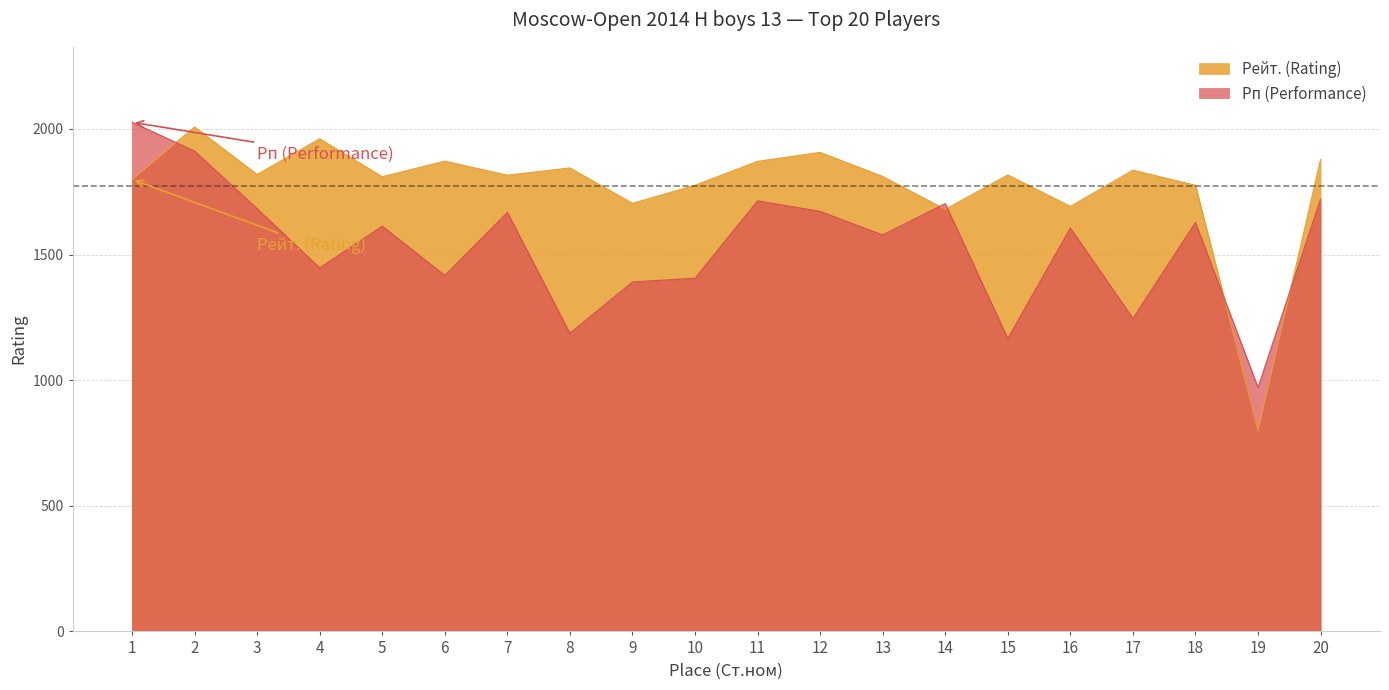

Reading left to right, extract all data points from this chart.

Рейт. (Rating): 1=1799	2=2008	3=1819	4=1961	5=1810	6=1872	7=1816	8=1845	9=1704	10=1776	11=1871	12=1907	13=1811	14=1680	15=1817	16=1692	17=1836	18=1776	19=800	20=1879
Рп (Performance): 1=2027	2=1912	3=1683	4=1447	5=1613	6=1417	7=1668	8=1187	9=1391	10=1406	11=1714	12=1672	13=1578	14=1703	15=1166	16=1606	17=1246	18=1628	19=971	20=1721